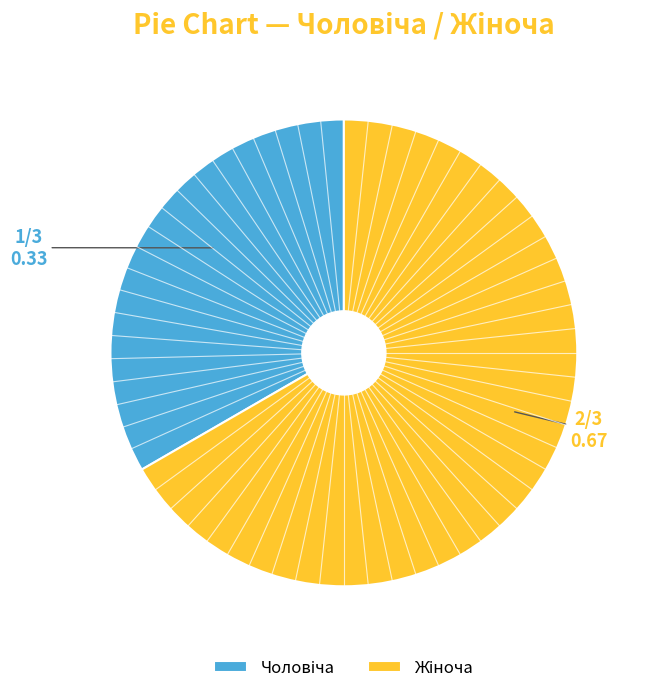

Does any single category account for the majority?

Yes